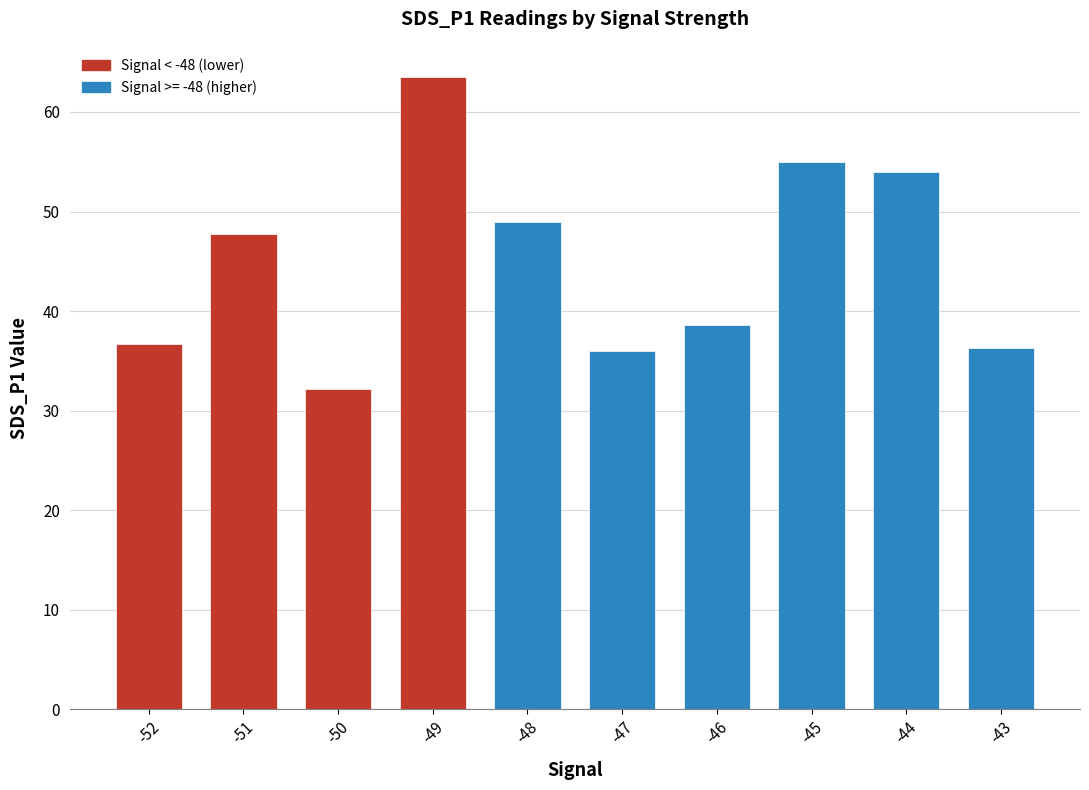

The value at -52 is 36.7. True or false?

True